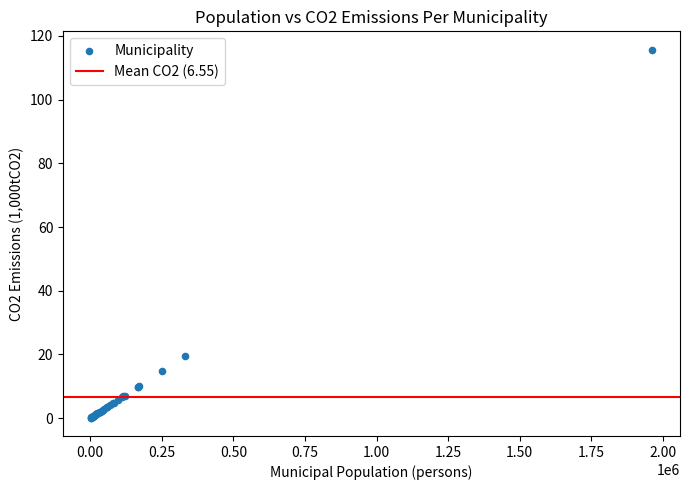

What Y value in the scatter plot is closest to 57?

19.5